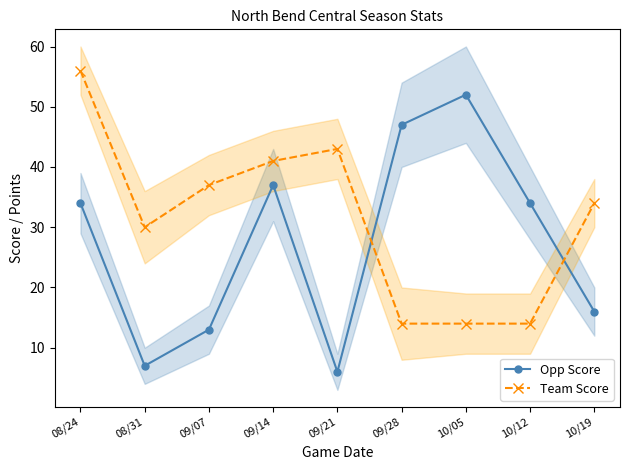

How many distinct data groups are displayed?

2